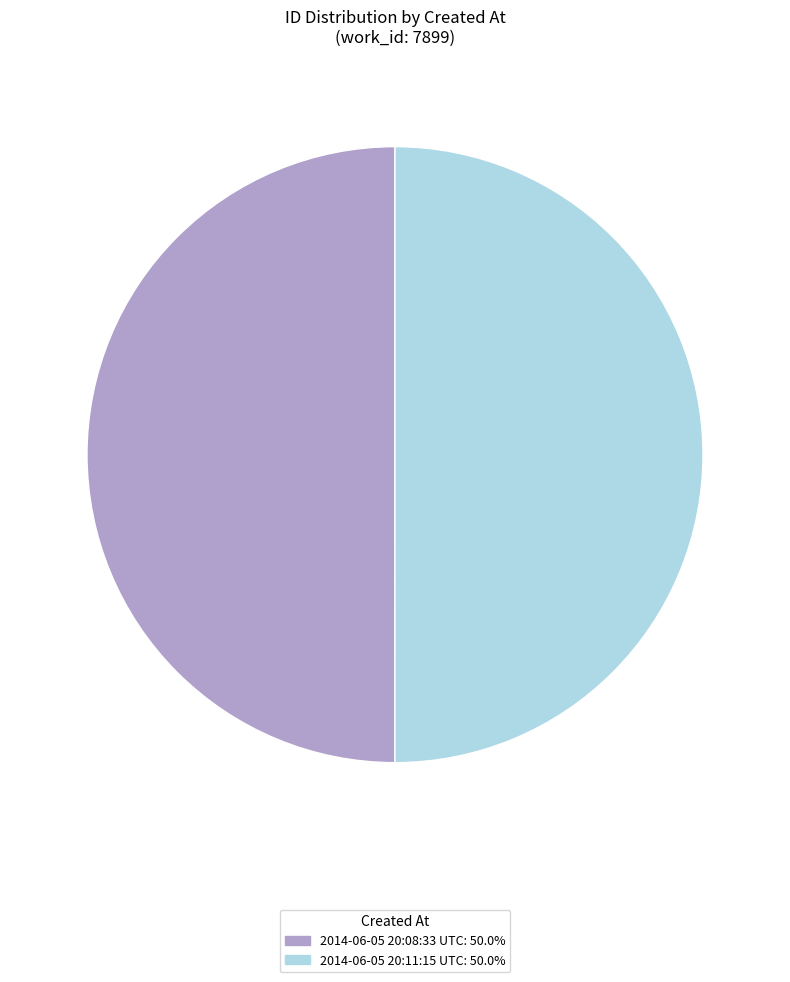

Is the sum of 2014-06-05 20:08:33 UTC: 50.0% and 2014-06-05 20:11:15 UTC: 50.0% greater than half?

Yes